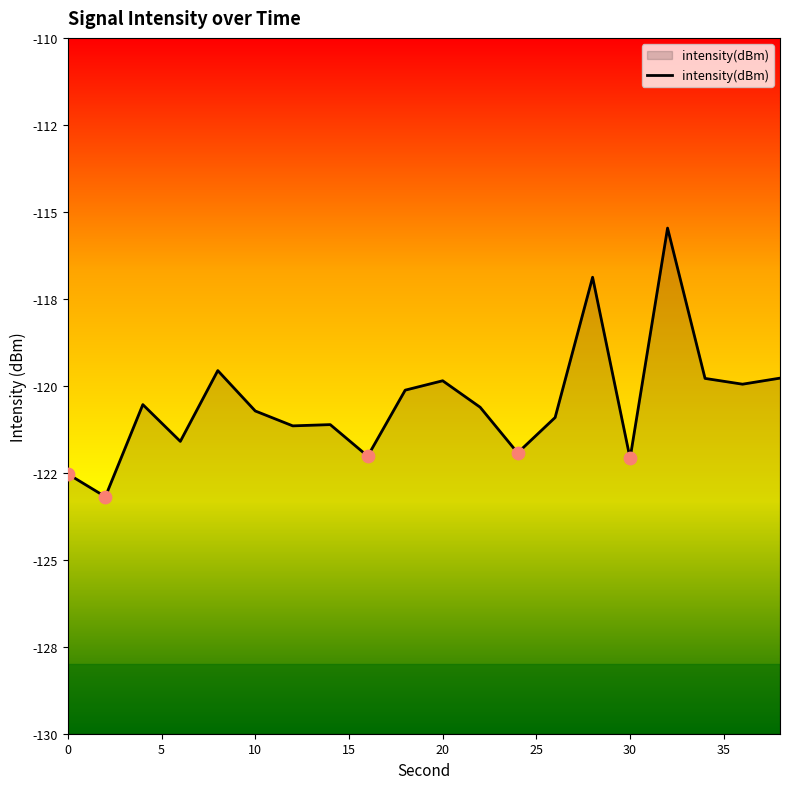

What is the change in value from 0 to 10?

+1.8